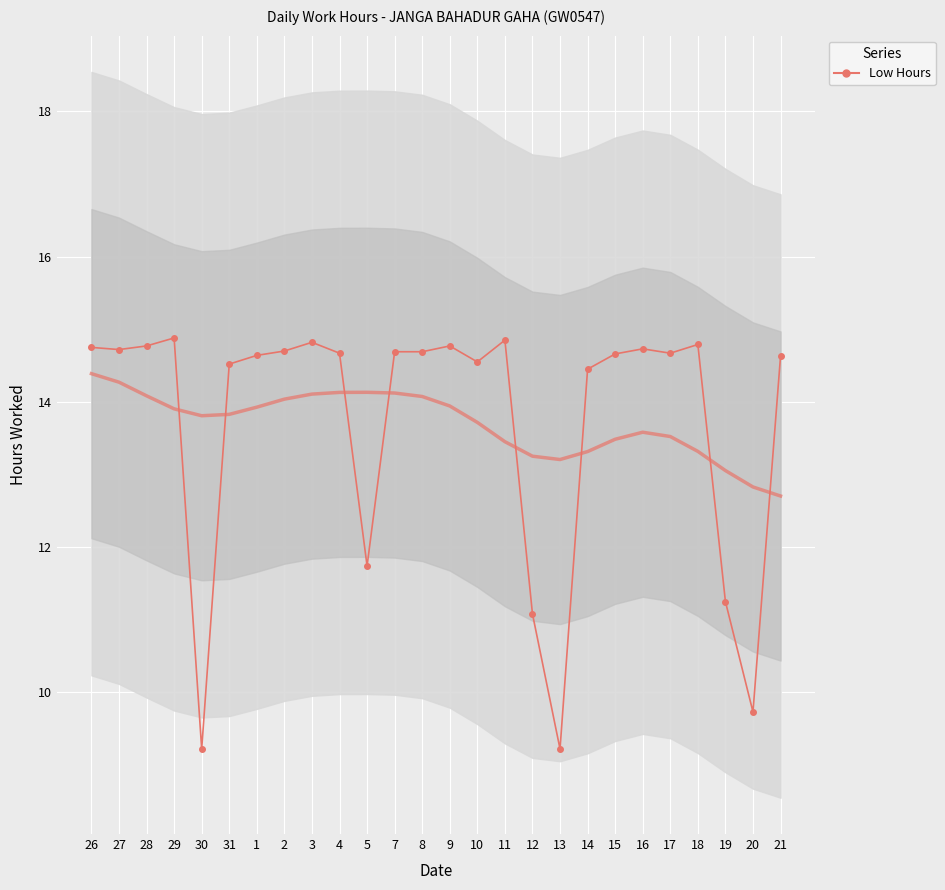

What is the label of the 2nd point from the left?

27